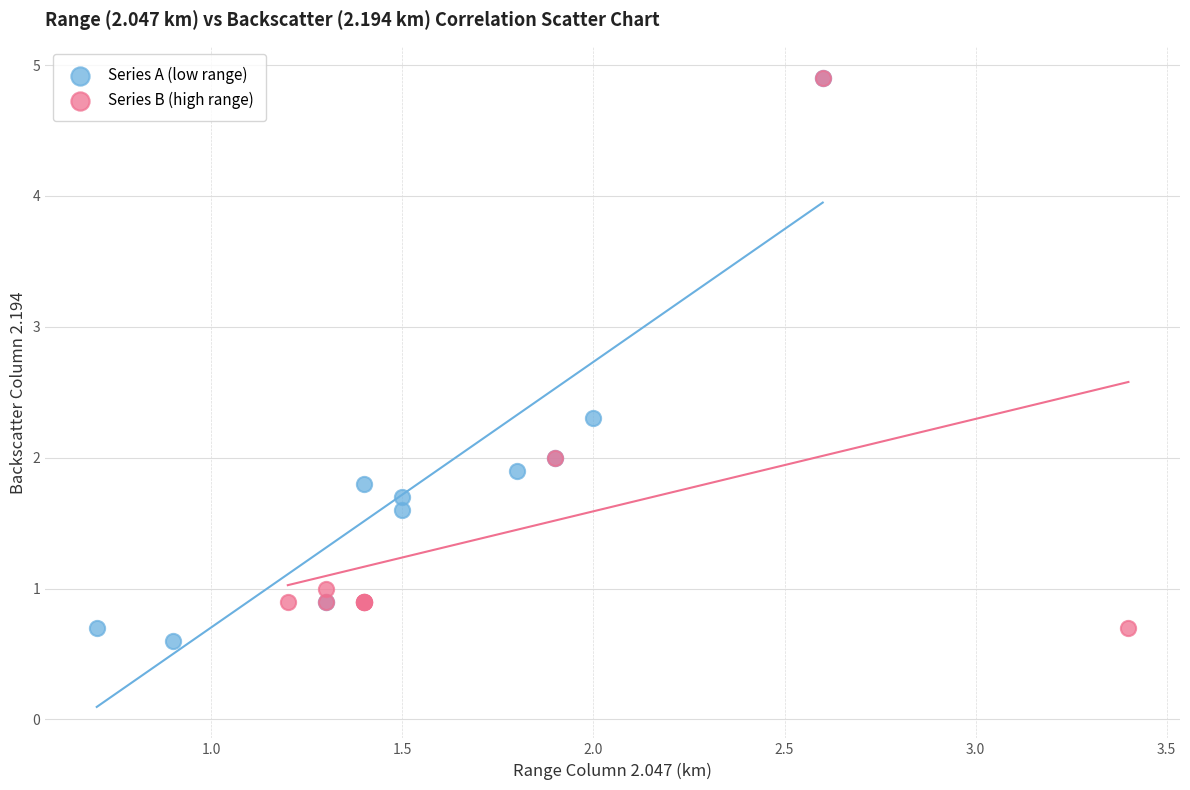

Which series has the largest Y range (max minus min)?

Series A (low range)